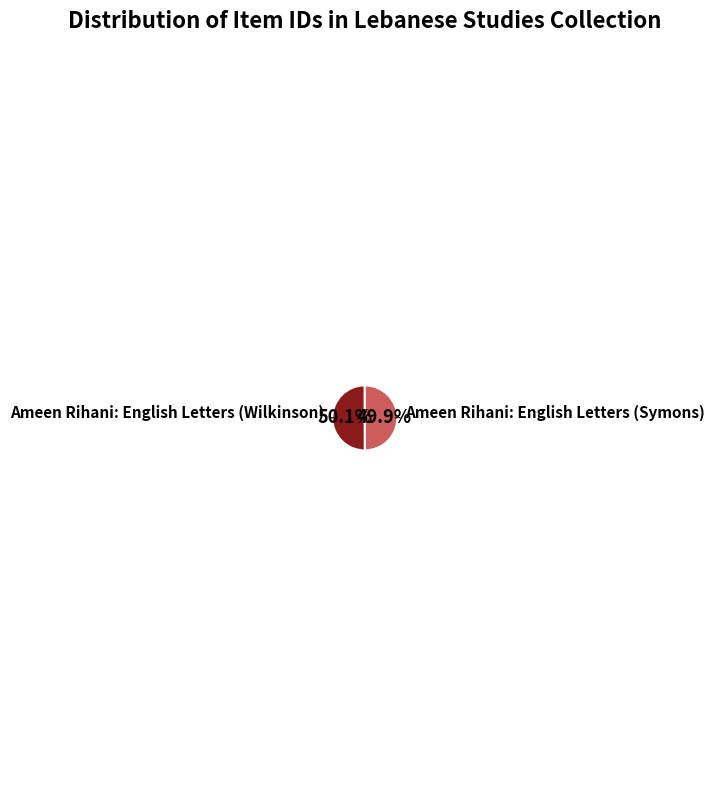

How many segments does this pie chart have?

2